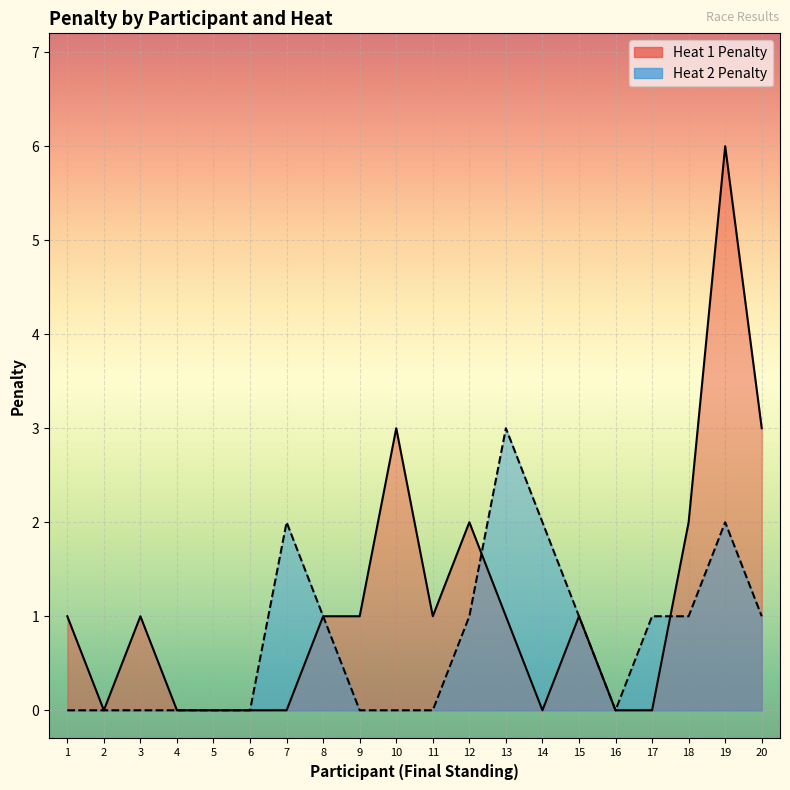

At which category does Heat 1 Penalty reach its first local peak?

3